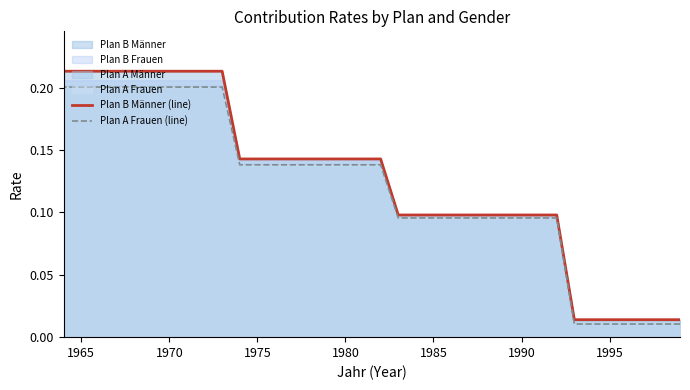

Rank the series at 1990 from highest to lowest value.

Plan B Männer (line), Plan A Frauen (line)